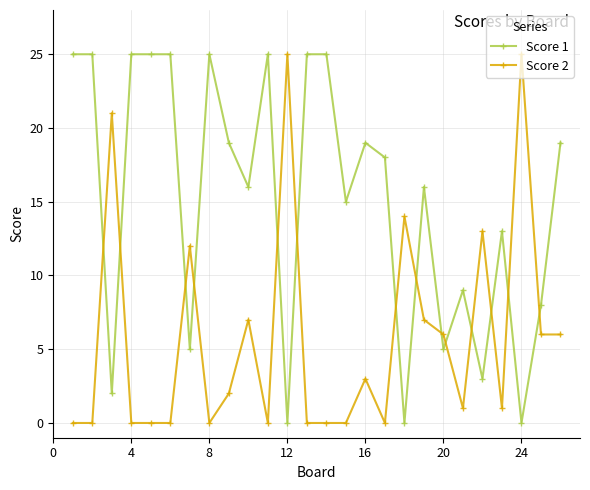

True or false: Score 1 and Score 2 cross at least once.

True